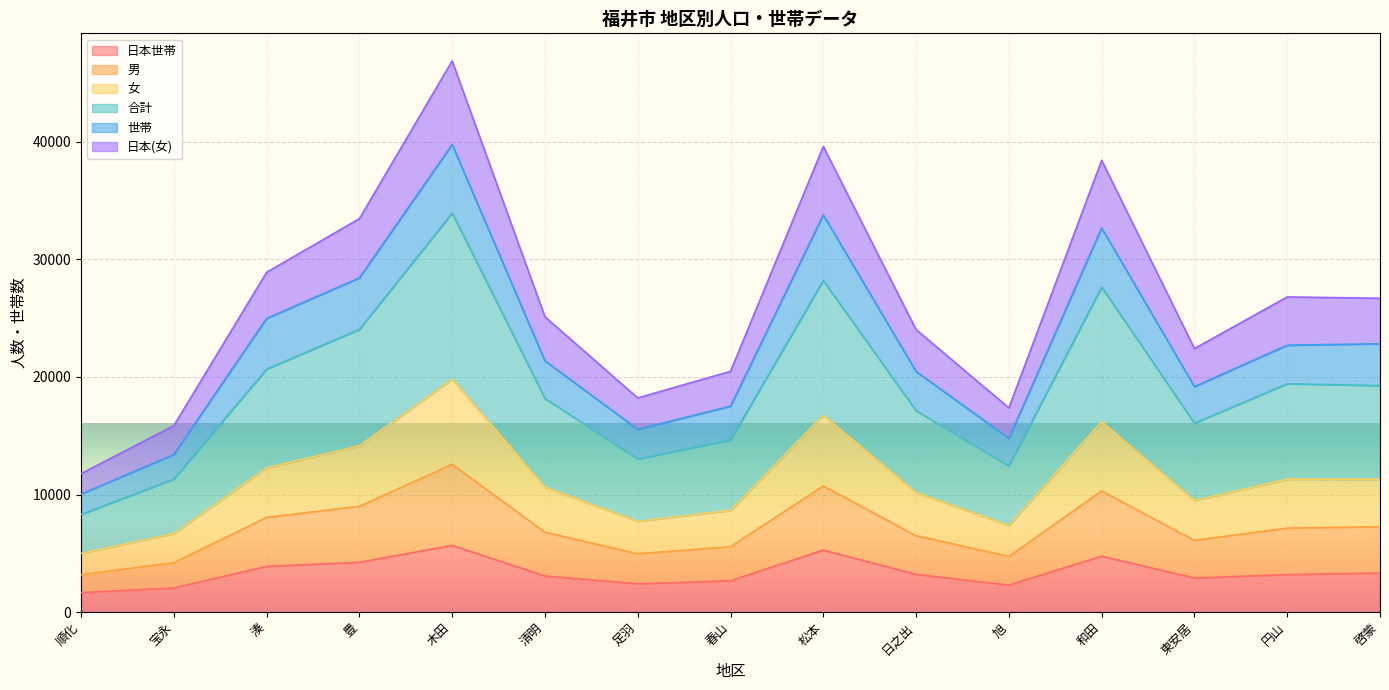

What is the total value across all series at 湊?

28909